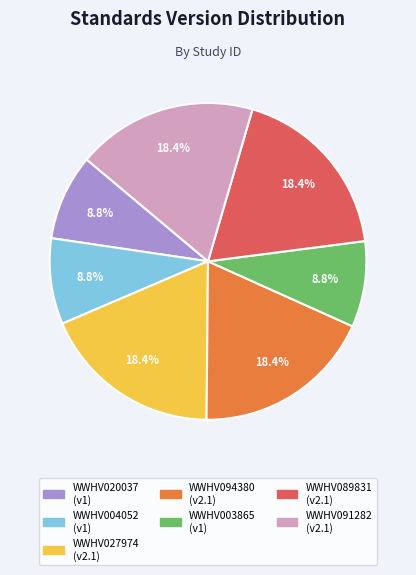

To the nearest percent, what percentage of the pie is WWHV020037?

9%